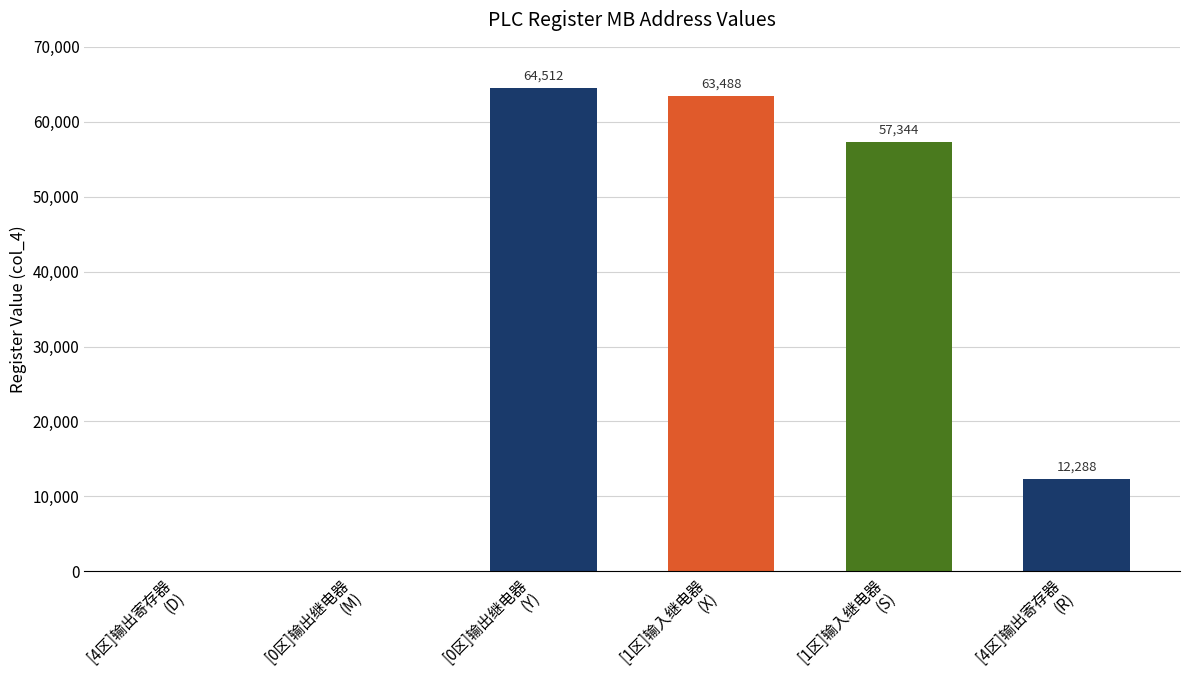

The value at [0区]输出继电器
(Y) is 106872. True or false?

False